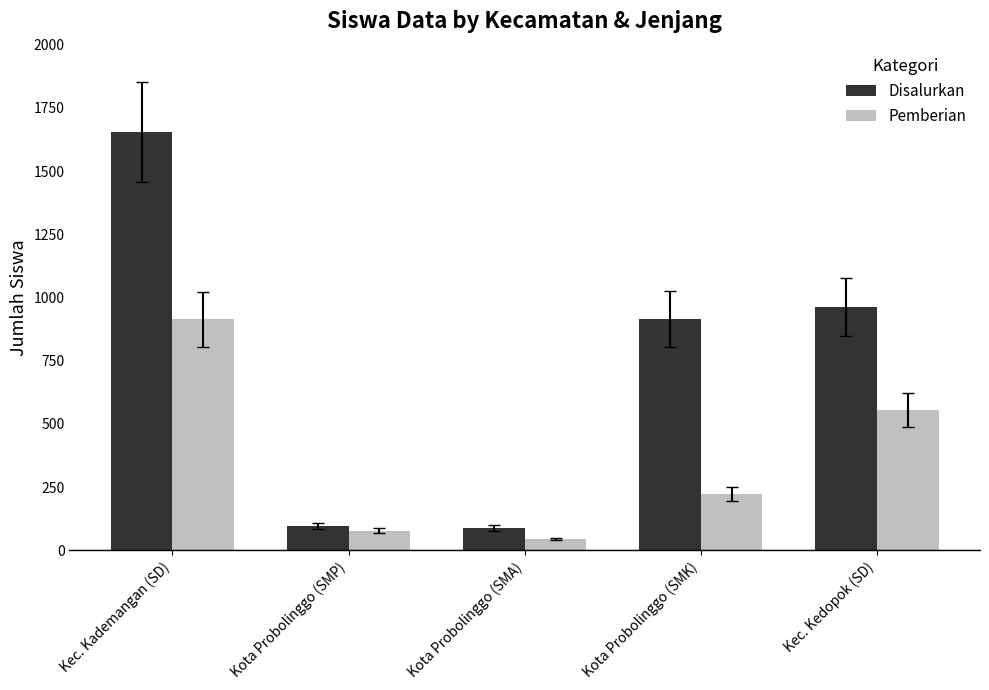

Rank the series by their average value, from lowest to highest.

Pemberian, Disalurkan